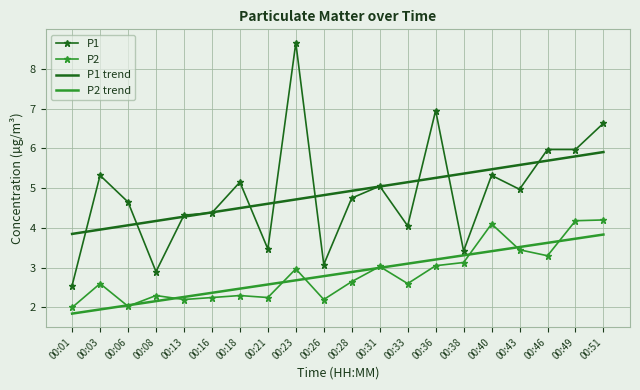

At which label does P1 reach its minimum?

00:01